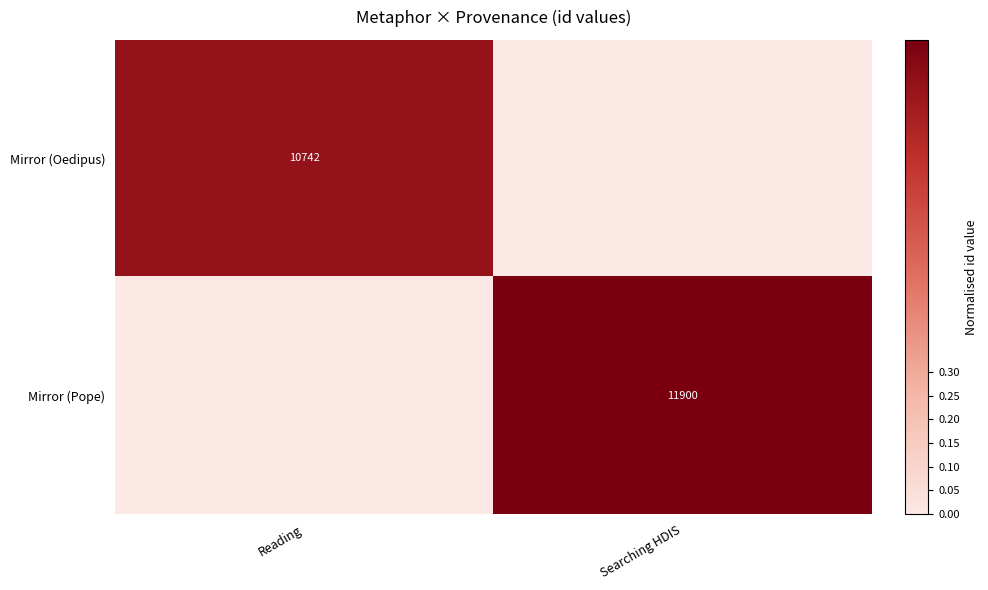

The Mirror (Pope) series shows 11900 at Searching HDIS. True or false?

True